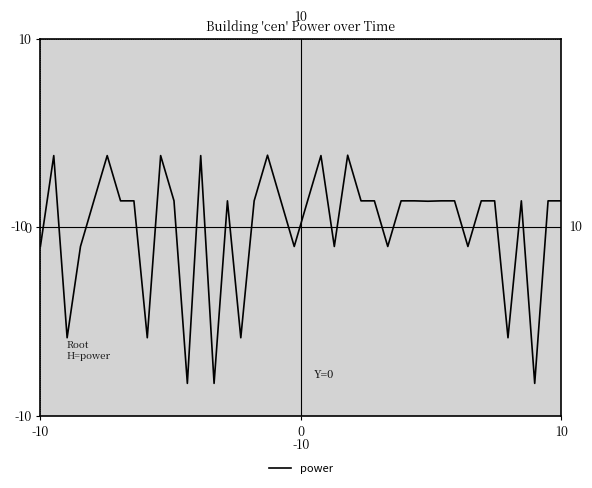

What is the smallest value displayed?

-8.3